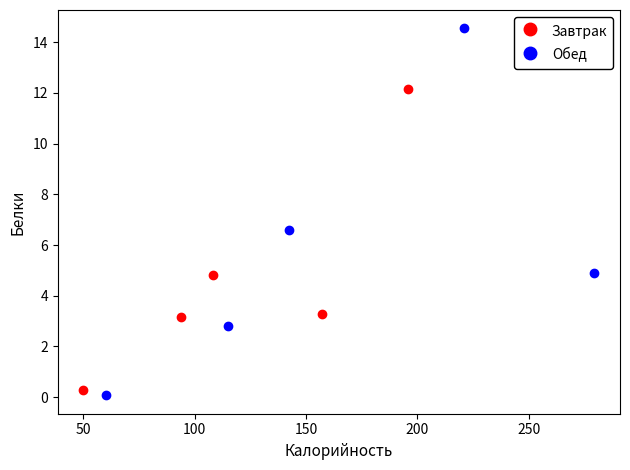

Which series has the largest Y range (max minus min)?

Обед